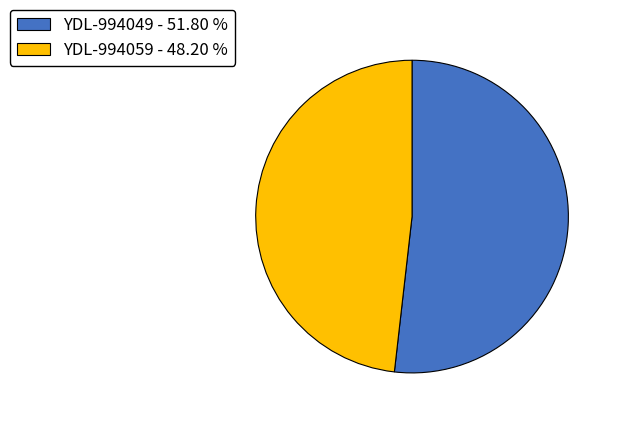

What is the ratio of the value at YDL-994049 - 51.80 % to the value at YDL-994059 - 48.20 %?

1.1